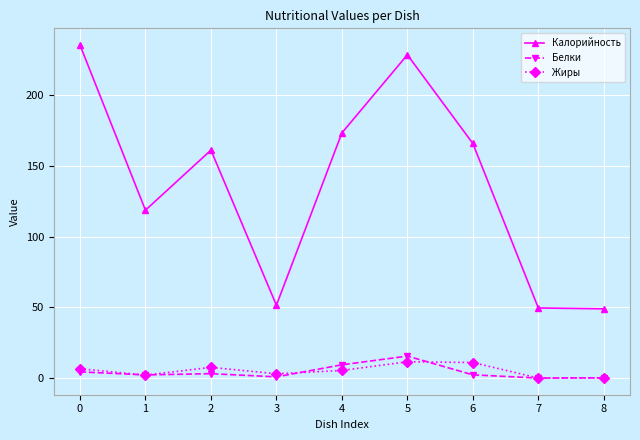

True or false: Белки and Калорийность intersect in this chart.

False